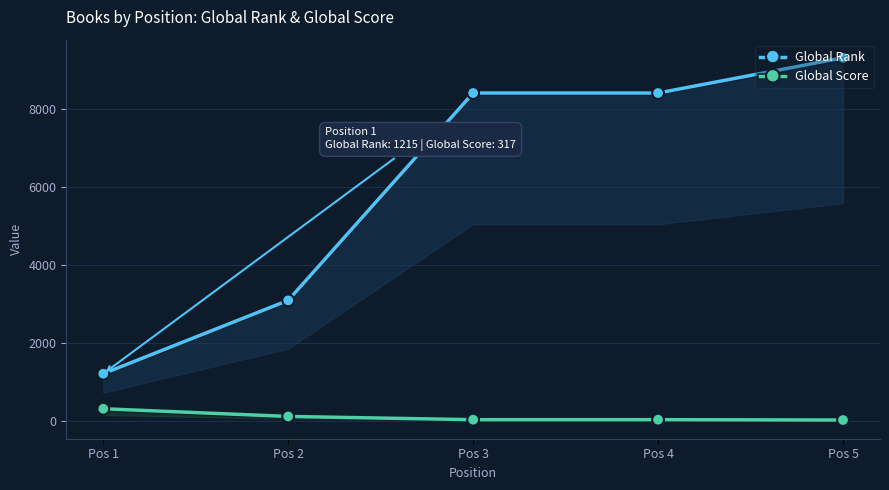

Which series has the widest spread of values?

Global Rank